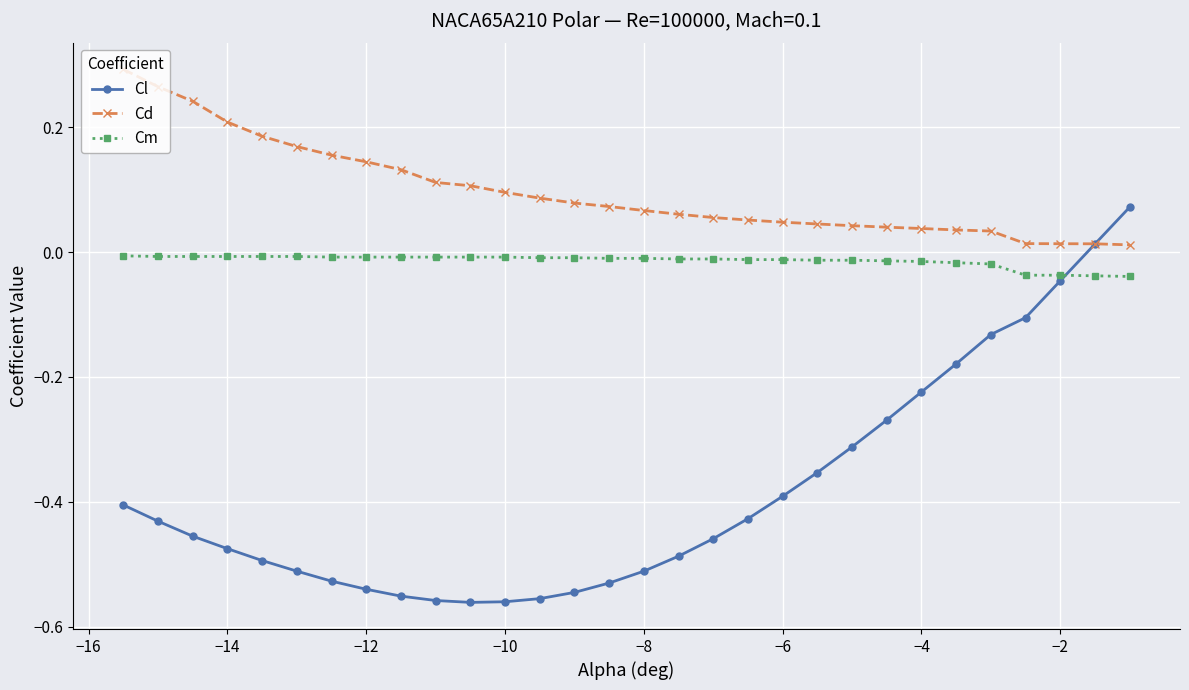

Which series has the largest total across all categories?

Cd